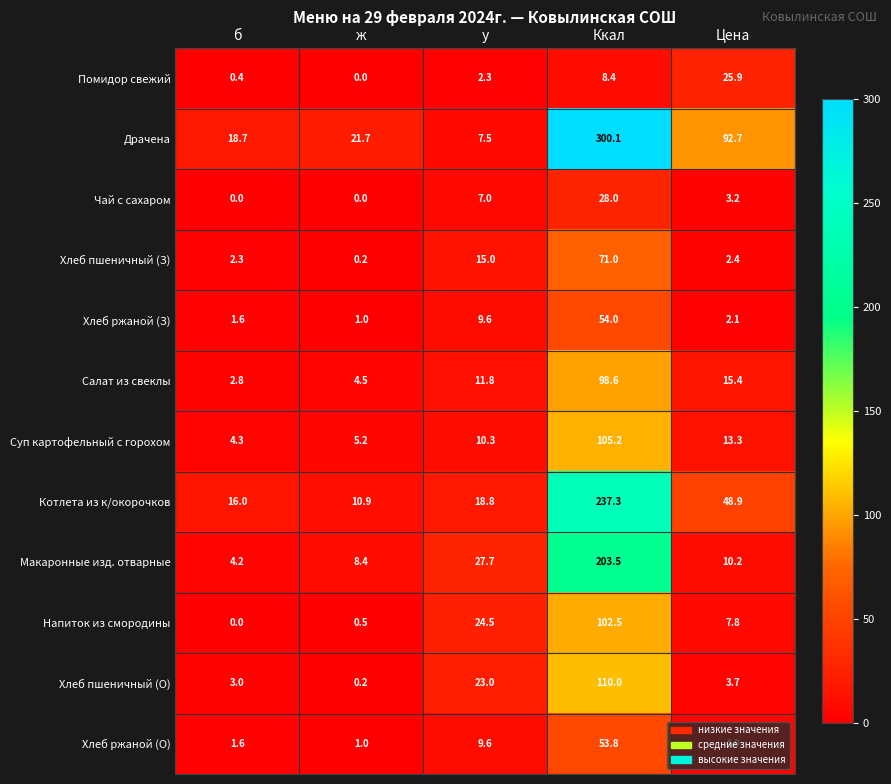

The value of Хлеб пшеничный (О) at у is 37.3. True or false?

False